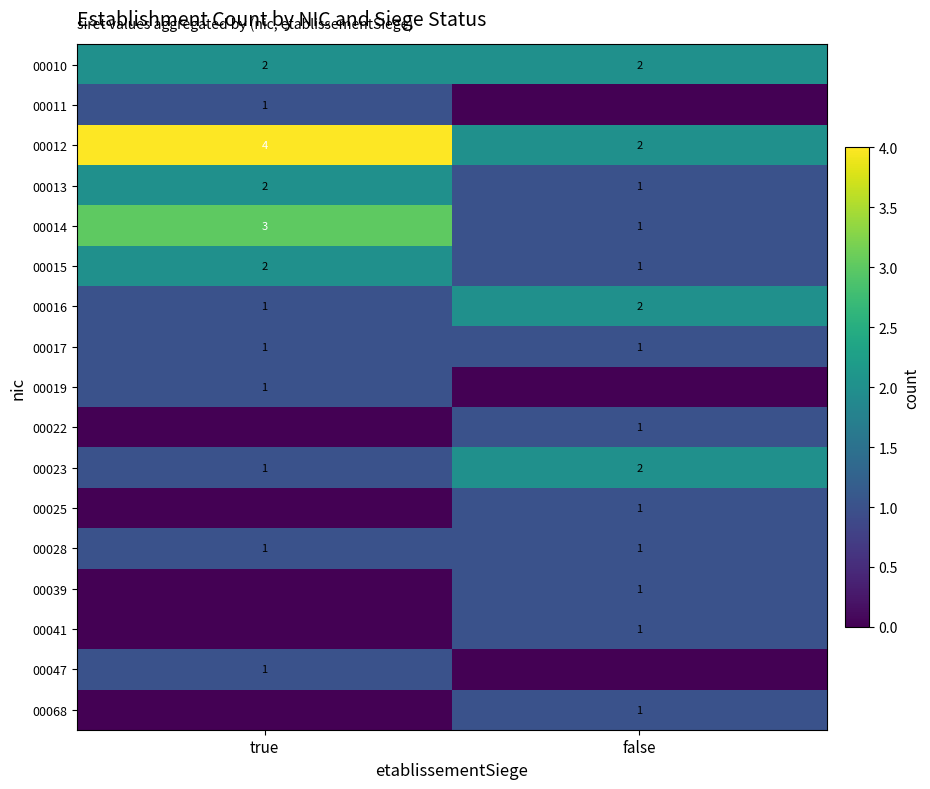

True or false: 00041 has a value of 2 at false.

False